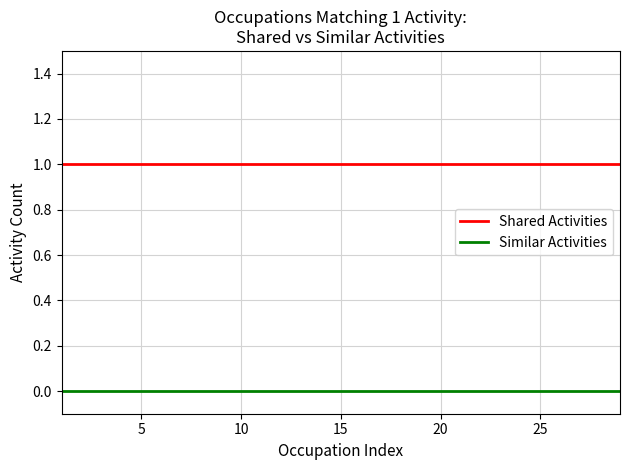

True or false: Similar Activities and Shared Activities intersect in this chart.

False